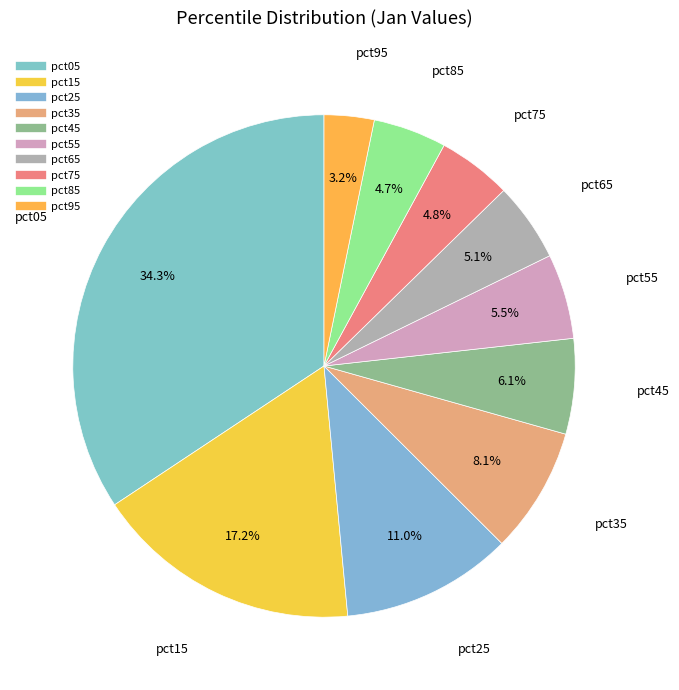

How much of the chart is everything except pct15?

82.8%